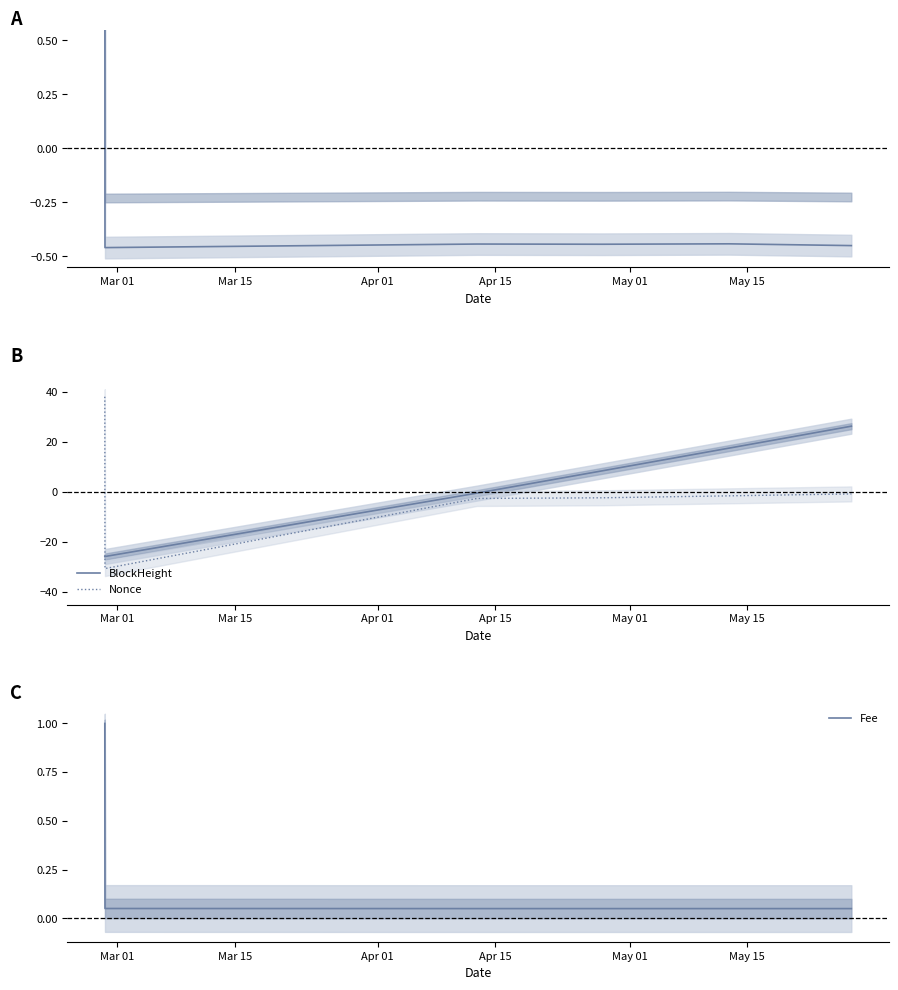

How many values in BlockHeight are below zero?

3